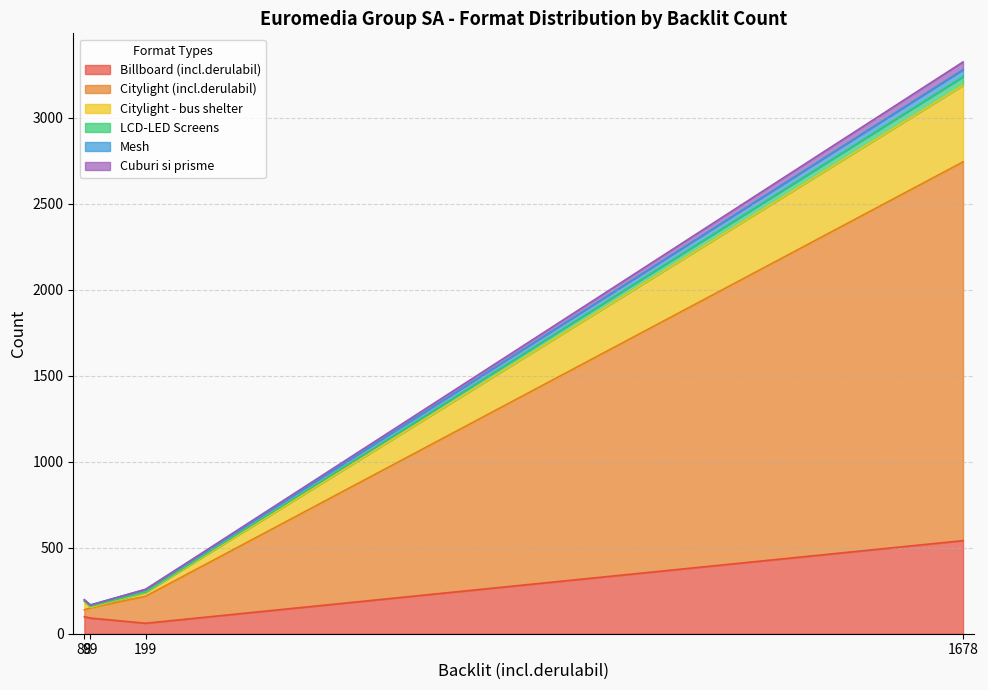

What is the average value of the Billboard (incl.derulabil) series?

198